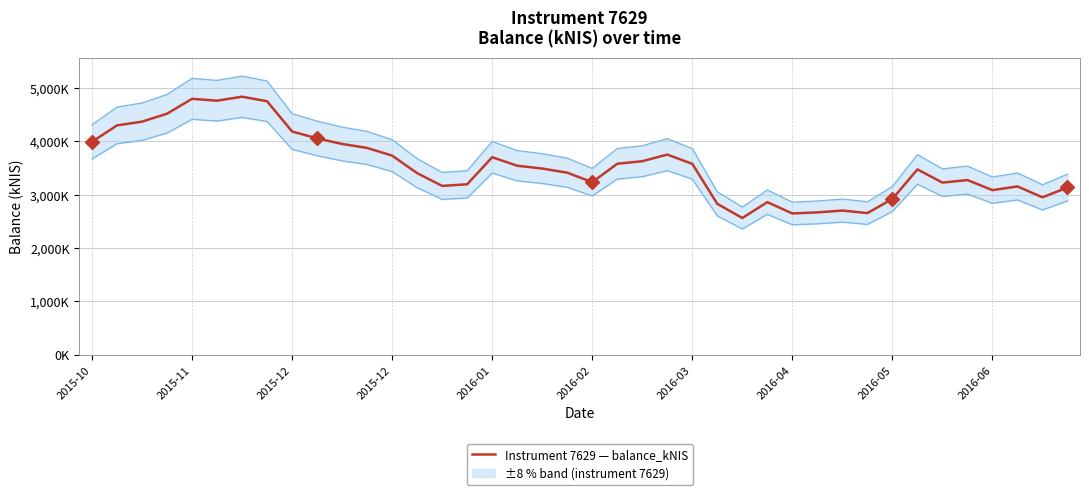

Approximately how many times larger is the value at 14 compared to 36?

1.0